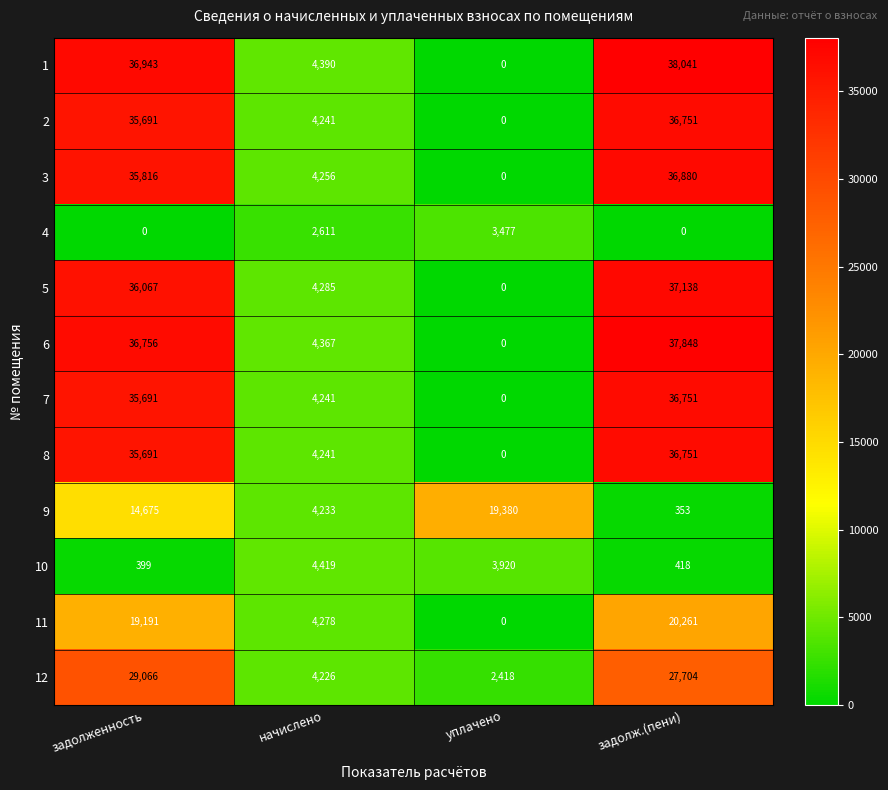

Is the value of 4 at задолж.(пени) greater than the value of 7 at начислено?

No